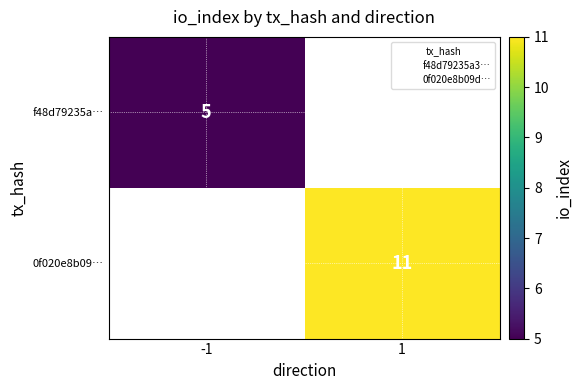

Rank the series by their average value, from lowest to highest.

f48d79235a…, 0f020e8b09…